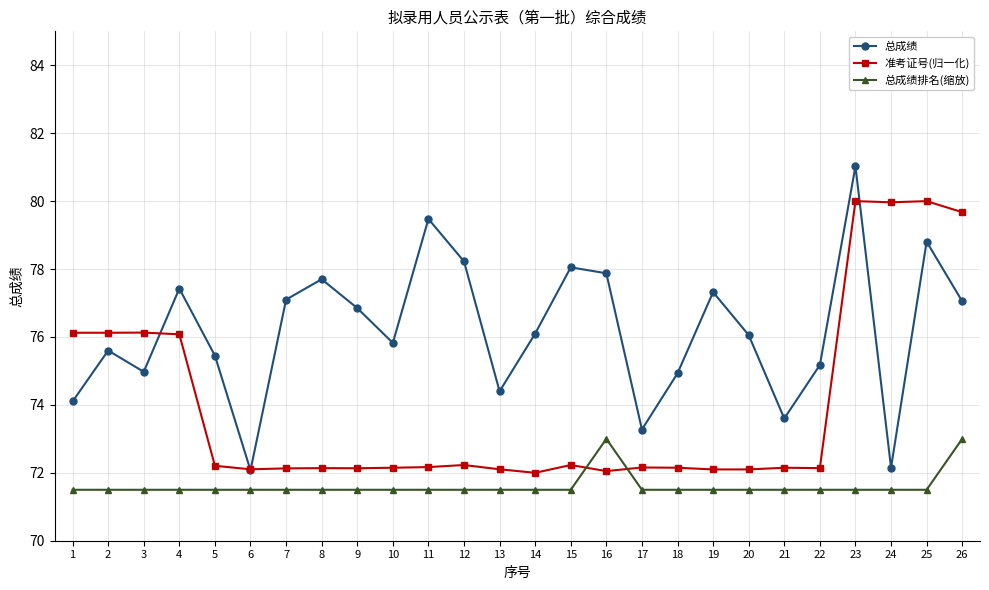

How many categories are shown in the chart?

26